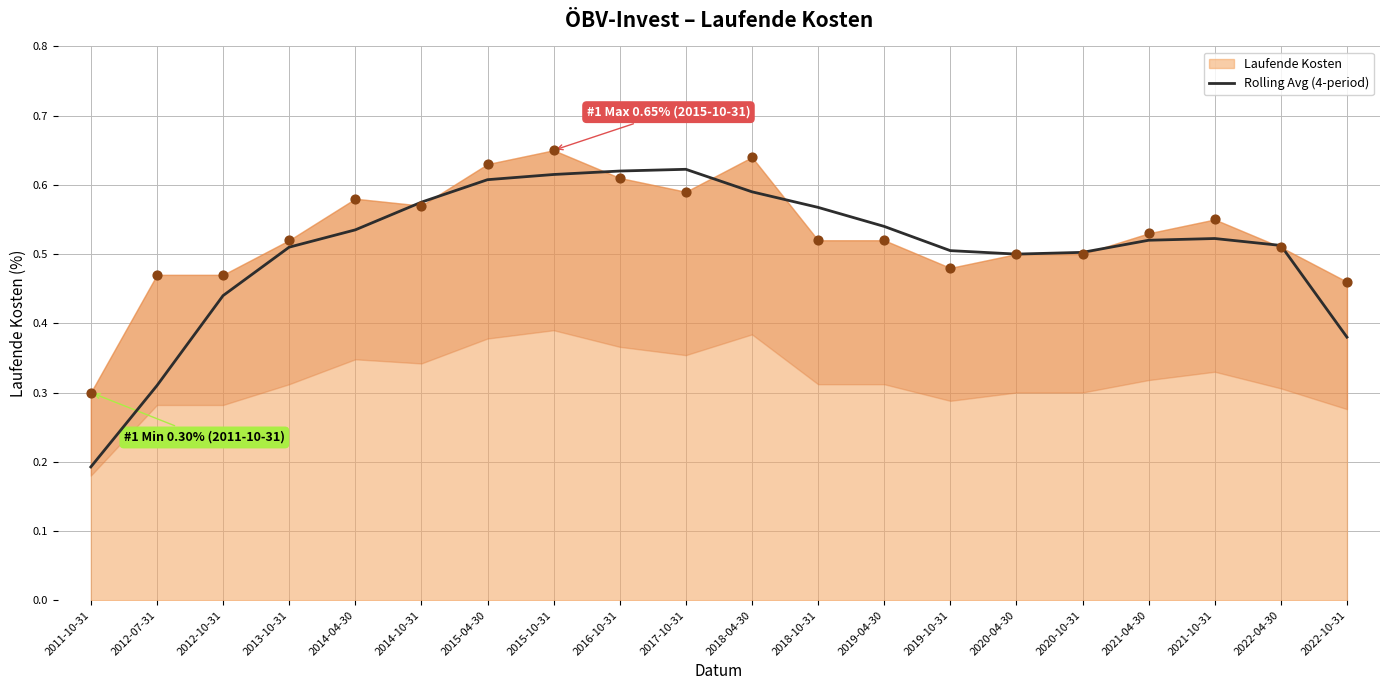

The Rolling Avg (4-period) series shows 0.5 at 2020-04-30. True or false?

True